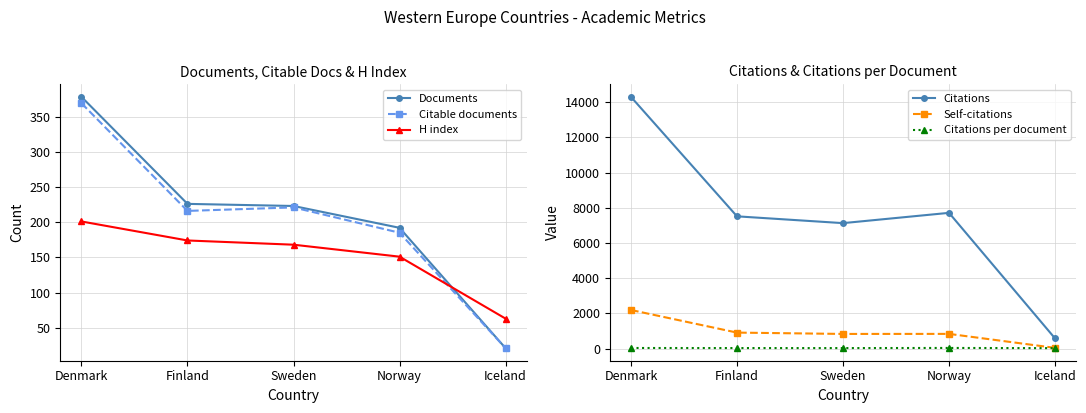

How many distinct data groups are displayed?

6